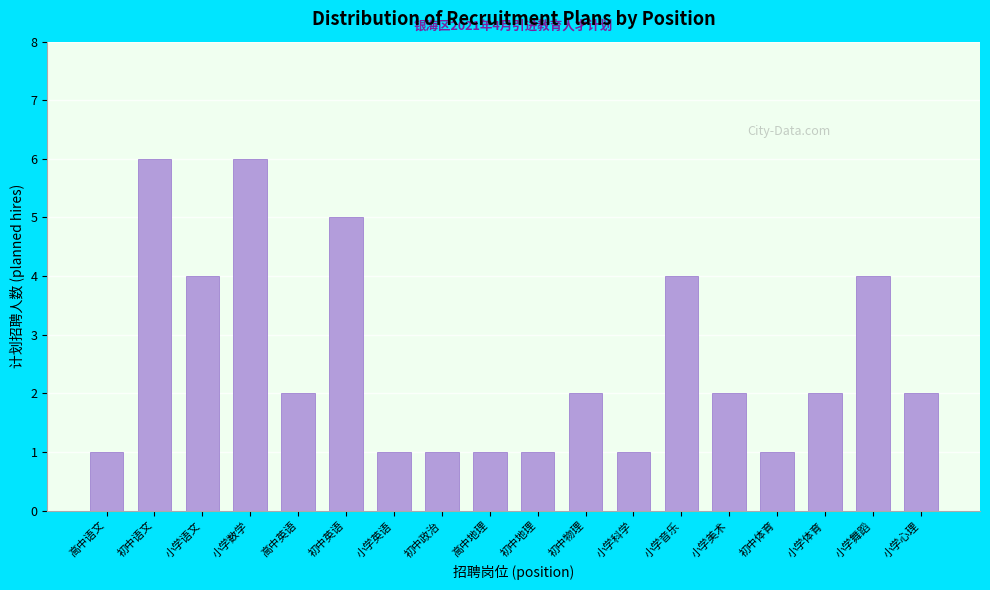

Reading right to left, extract all data points from this chart.

小学心理=2	小学舞蹈=4	小学体育=2	初中体育=1	小学美术=2	小学音乐=4	小学科学=1	初中物理=2	初中地理=1	高中地理=1	初中政治=1	小学英语=1	初中英语=5	高中英语=2	小学数学=6	小学语文=4	初中语文=6	高中语文=1